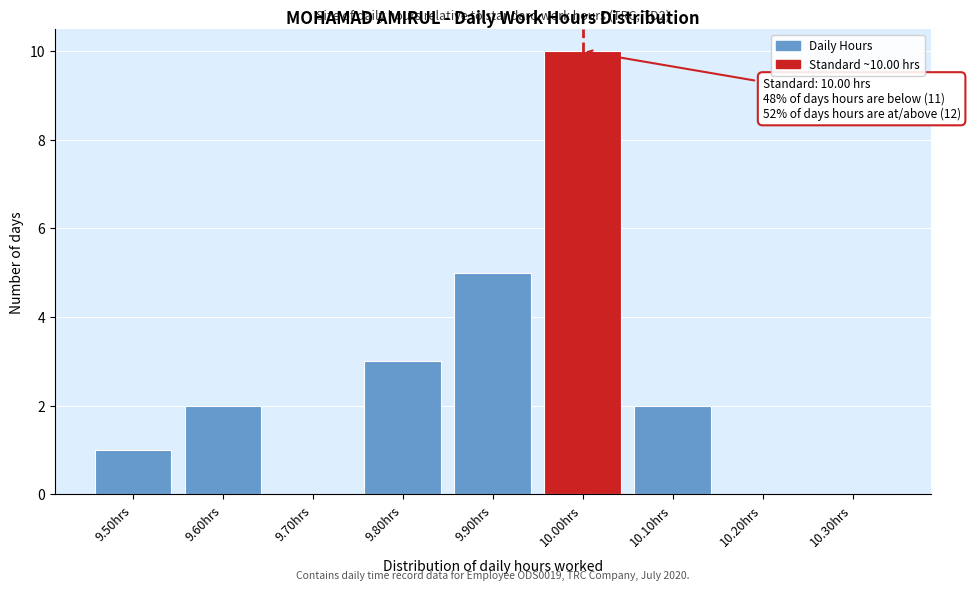

Reading left to right, list all the values displayed in this chart.

9.50hrs=1	9.60hrs=2	9.70hrs=0	9.80hrs=3	9.90hrs=5	10.00hrs=10	10.10hrs=2	10.20hrs=0	10.30hrs=0